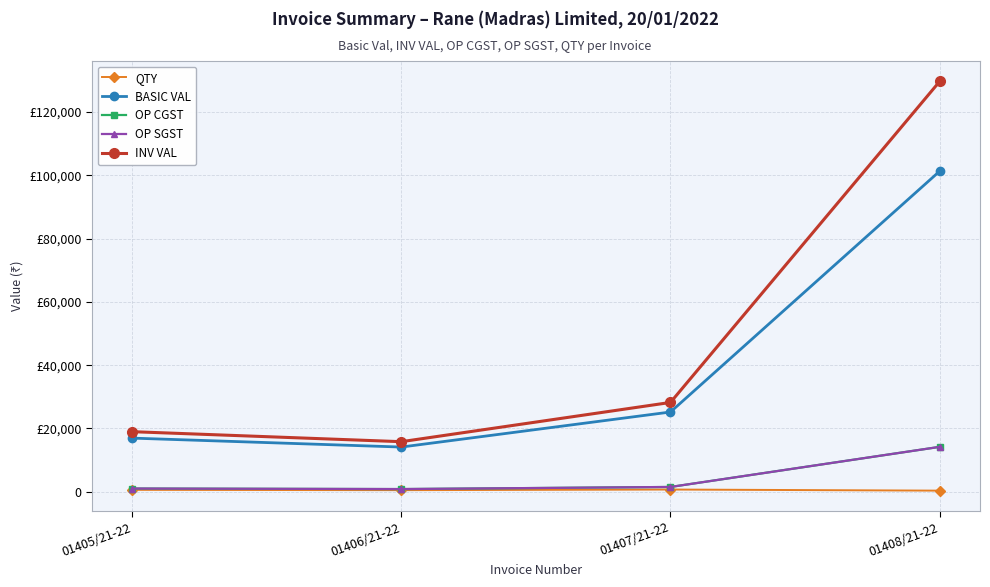

What is the minimum value shown in the chart?

350.0